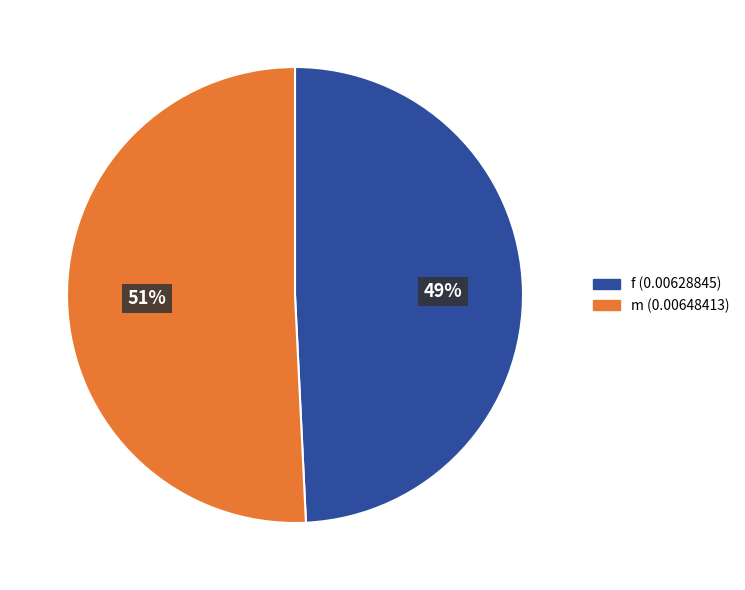

How many slices are in this pie chart?

2